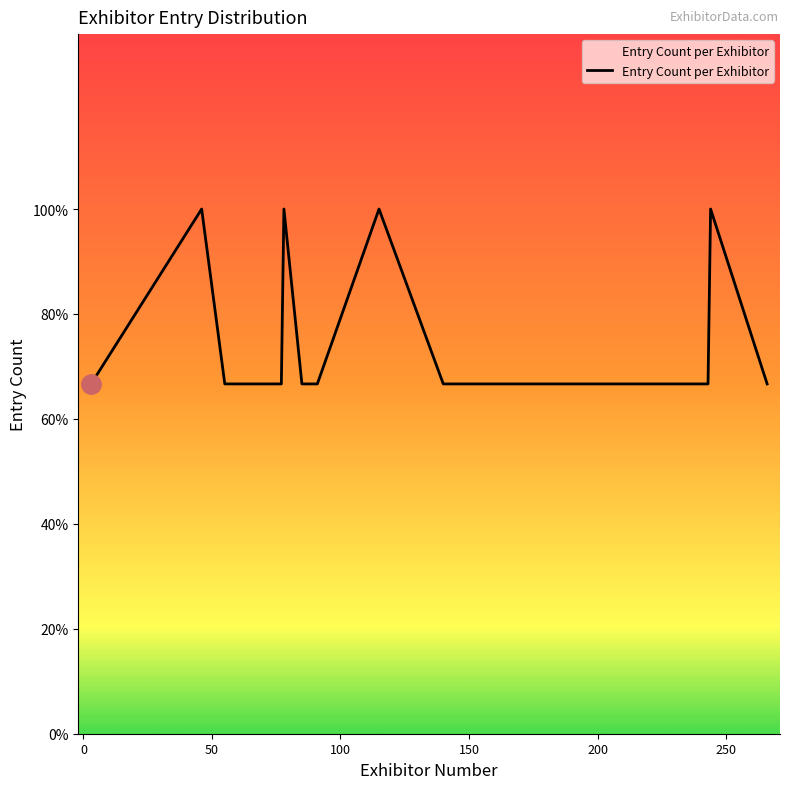

Does the chart display data point markers on the line(s)?

No